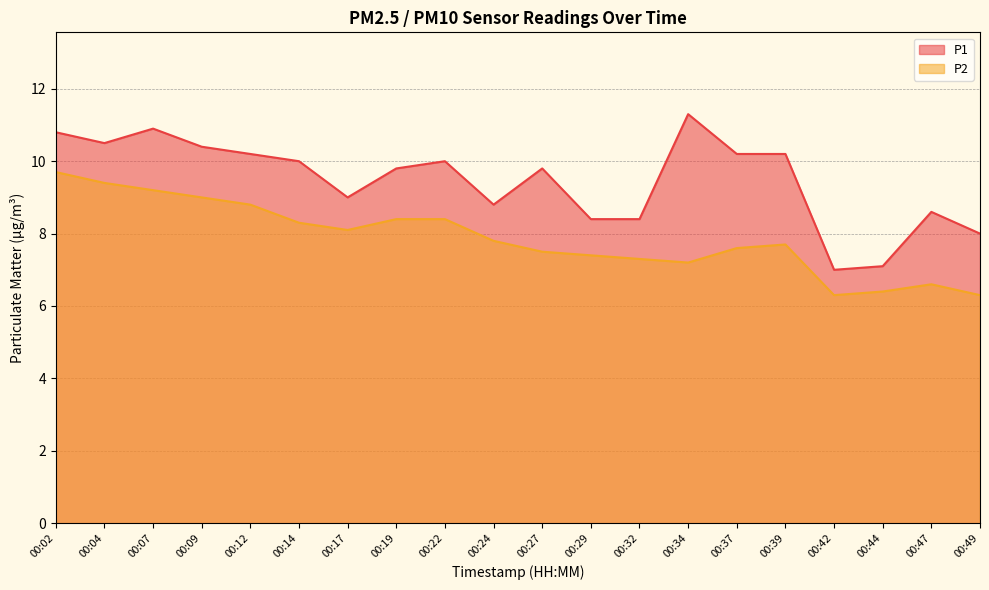

Which category has the lowest value in the P2 series?

00:42